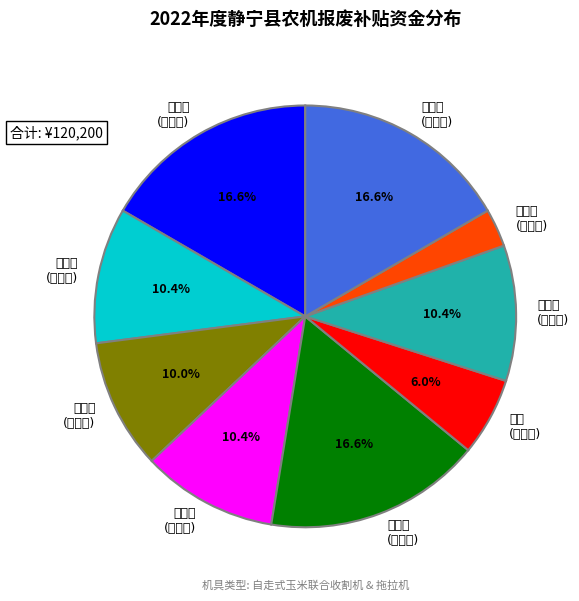

What is the largest slice in the pie chart?

樊军安
(威戎镇)